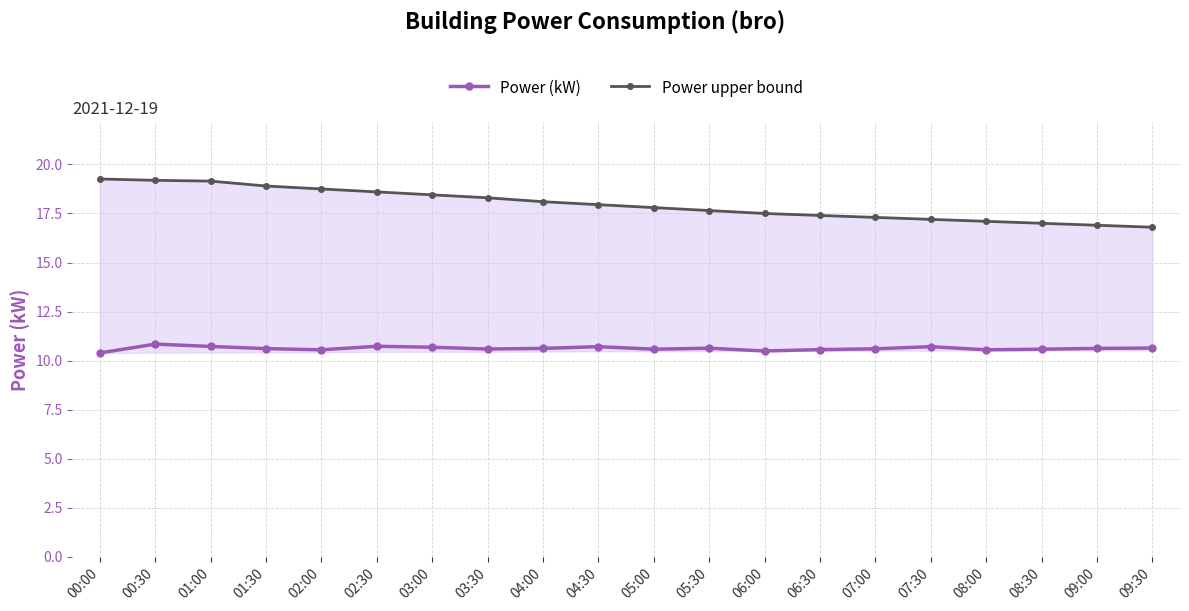

True or false: Power (kW) and Power upper bound intersect in this chart.

False